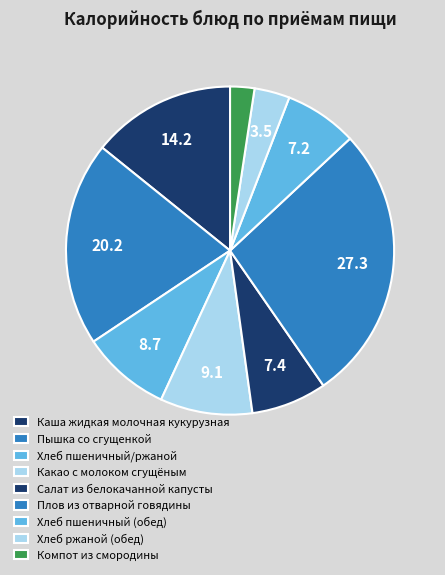

Combined, do Какао с молоком сгущёным and Хлеб пшеничный/ржаной account for over 50%?

No